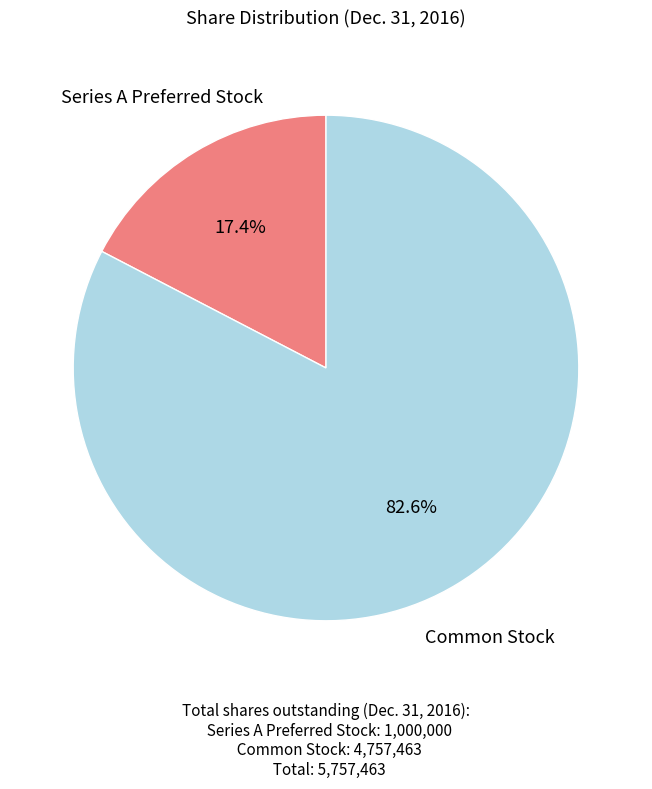

Is there any slice that represents more than half of the pie?

Yes